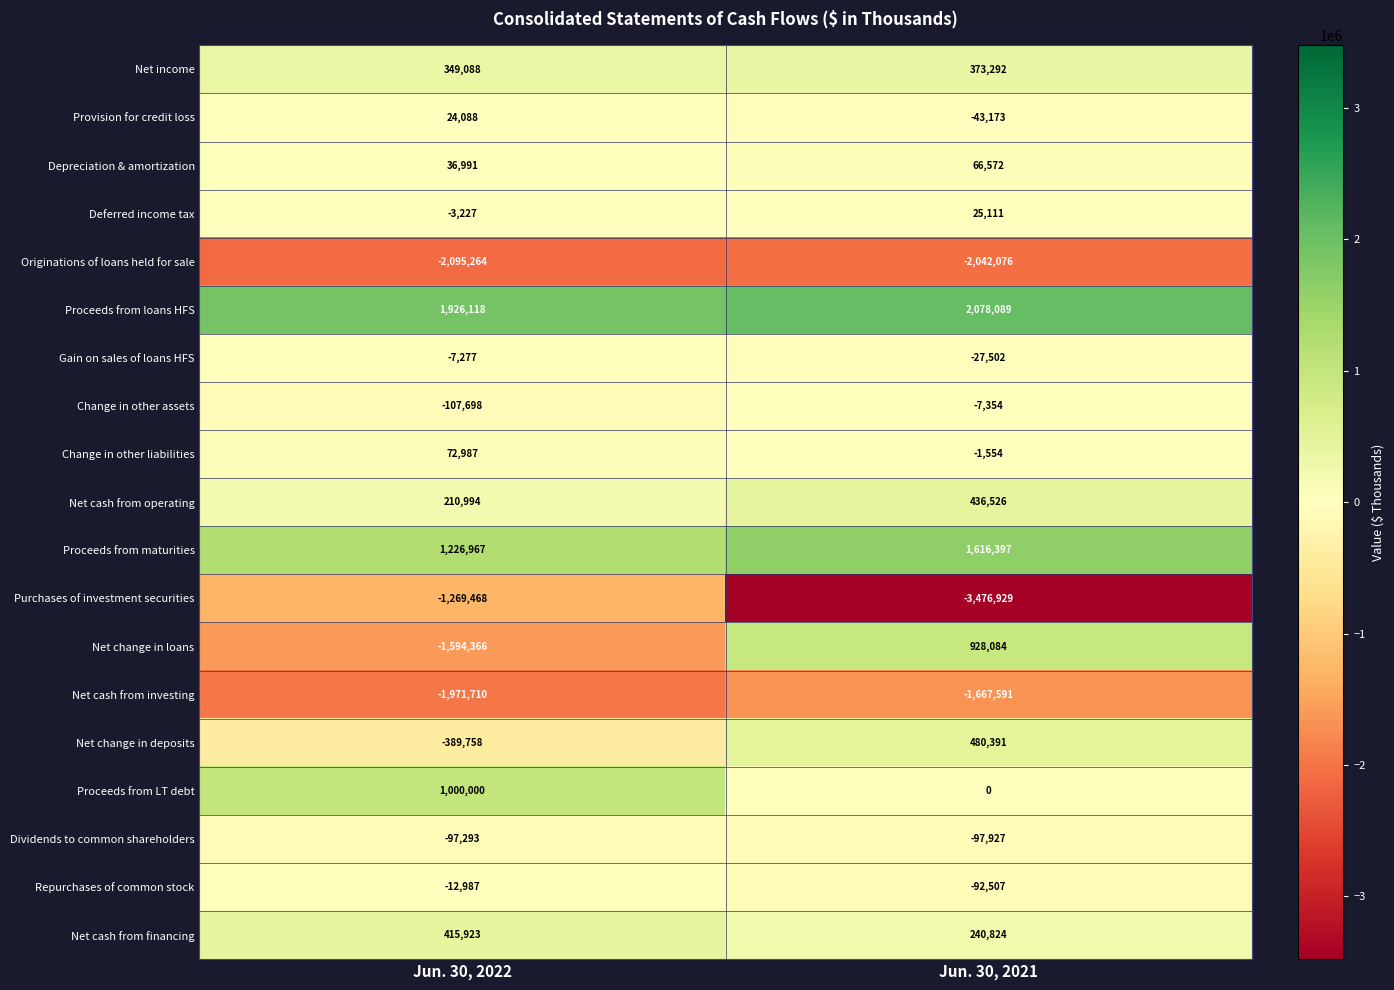

What is the difference between the highest and lowest values at Jun. 30, 2022?

4021382